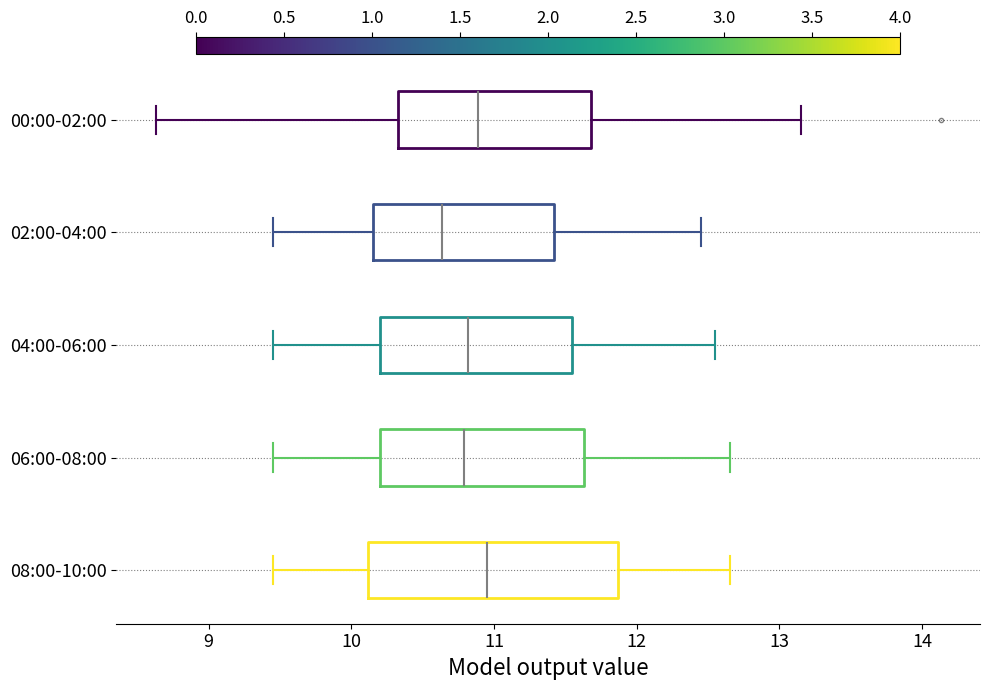

Reading bottom to top, transcribe this box plot: for each box, give where its median line is, the range the box spans, and where its two whiskers end, as read against the x-axis. The values are not printed on the chart, so give them approximately, as read against the axis.

08:00-10:00: median 11.0, box 10.1 to 11.9, whiskers 9.5 to 12.7
06:00-08:00: median 10.8, box 10.2 to 11.6, whiskers 9.5 to 12.7
04:00-06:00: median 10.8, box 10.2 to 11.5, whiskers 9.5 to 12.6
02:00-04:00: median 10.6, box 10.2 to 11.4, whiskers 9.5 to 12.5
00:00-02:00: median 10.9, box 10.3 to 11.7, whiskers 8.6 to 13.2